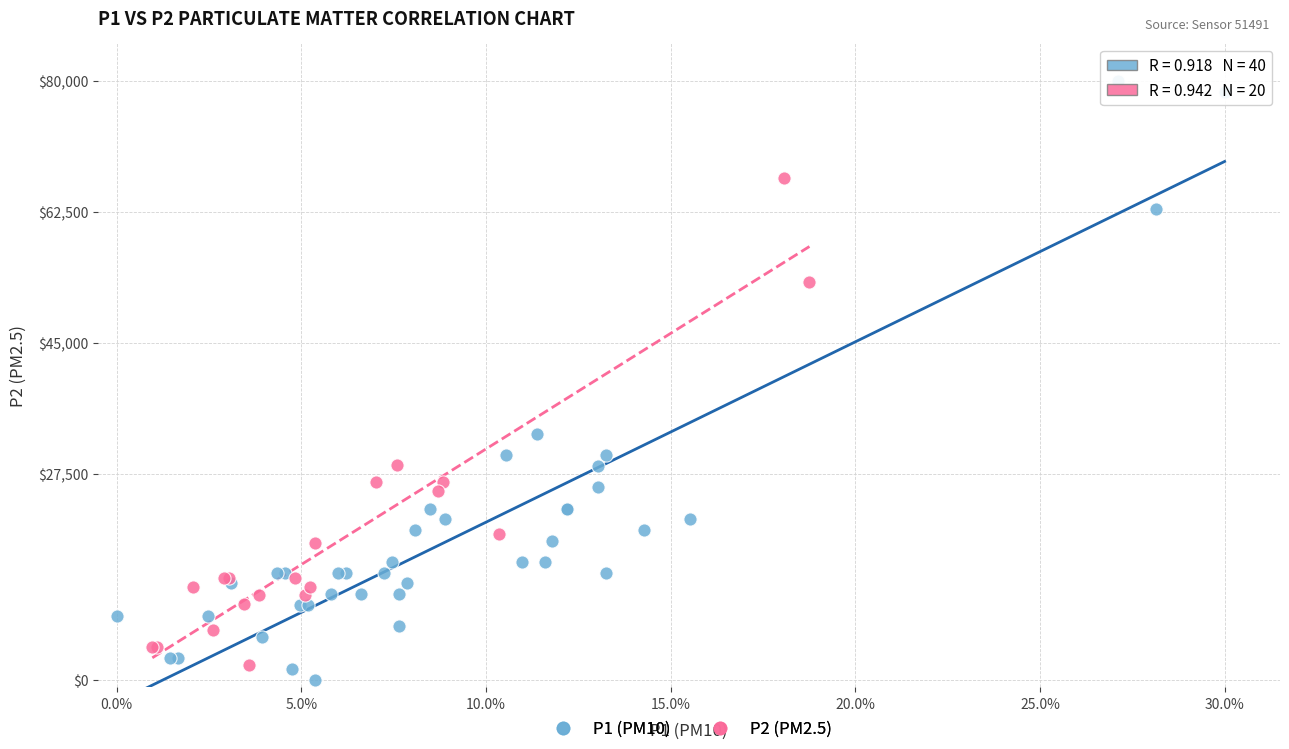

Which series contains the highest Y value?

P1 (PM10)